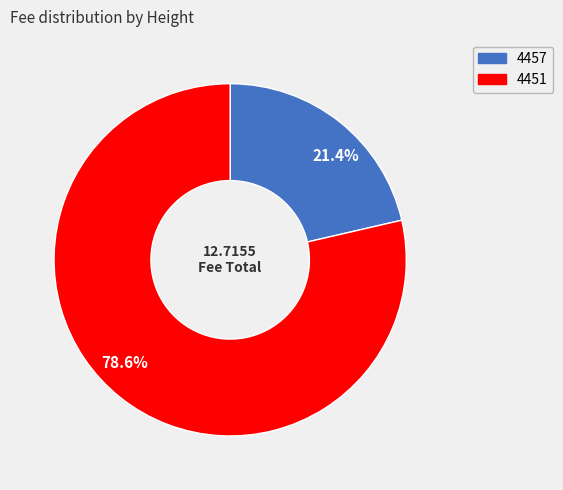

How many slices are in this pie chart?

2